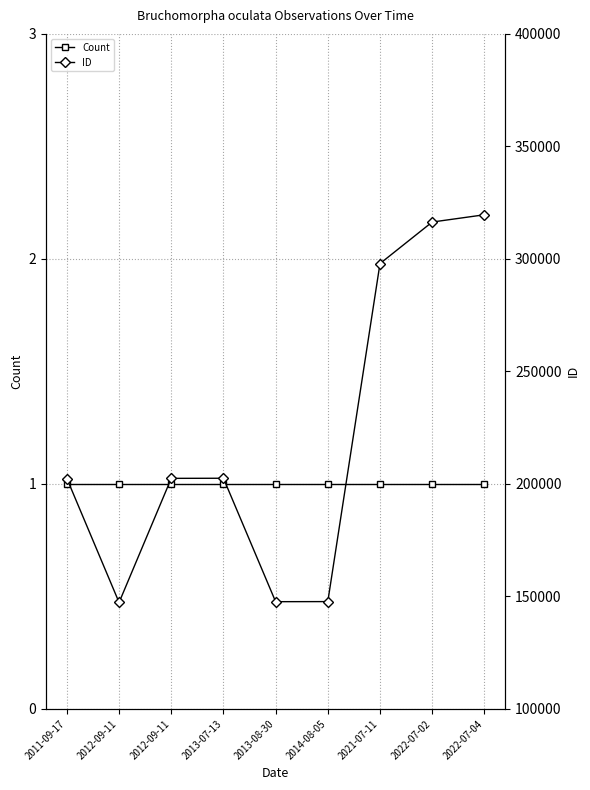

How many lines are shown in the chart?

2